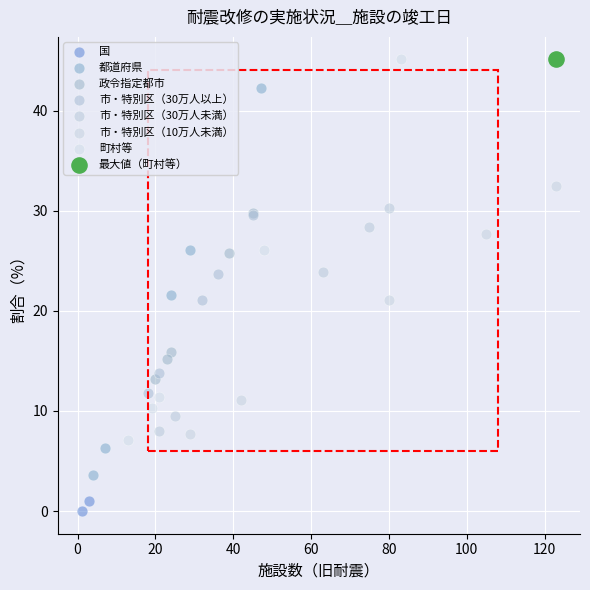

What are all the series names shown in the legend?

国, 都道府県, 政令指定都市, 市・特別区（30万人以上）, 市・特別区（30万人未満）, 市・特別区（10万人未満）, 町村等, 最大値（町村等）